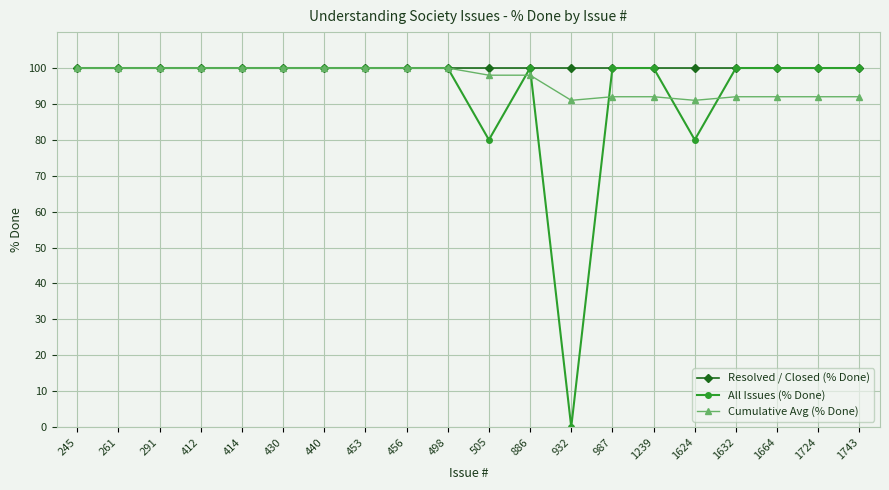

How many values in All Issues (% Done) are above zero?

19